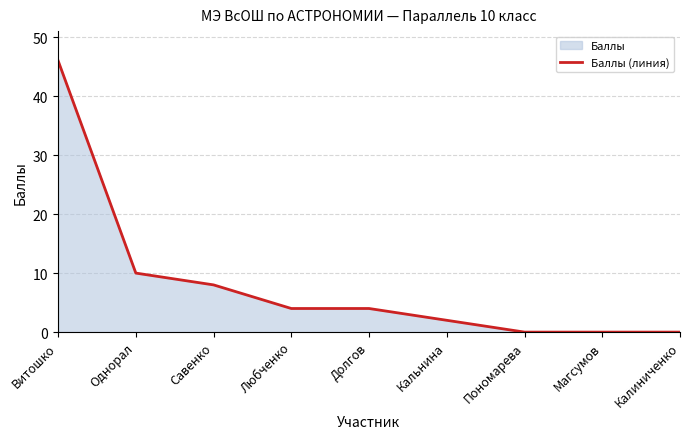

Rank the categories by value from lowest to highest.

Пономарева, Магсумов, Калиниченко, Кальнина, Любченко, Долгов, Савенко, Однорал, Витошко